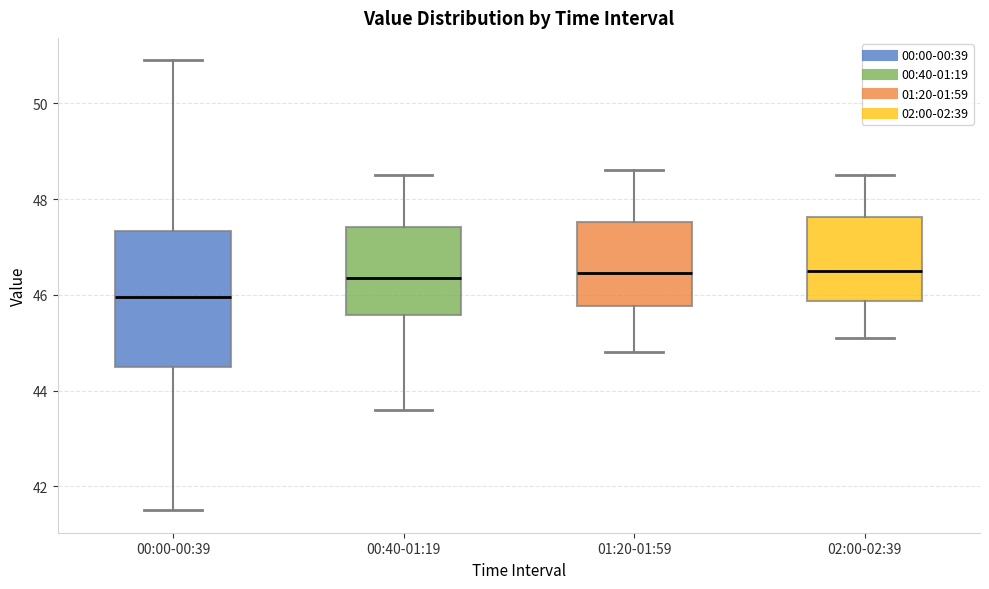

Comparing the boxes themselves (not the whiskers), which one is the tallest?

00:00-00:39